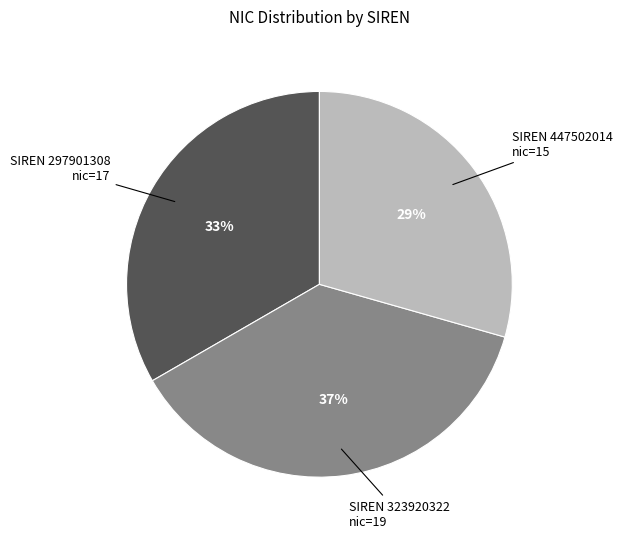

Is there any slice that represents more than half of the pie?

No